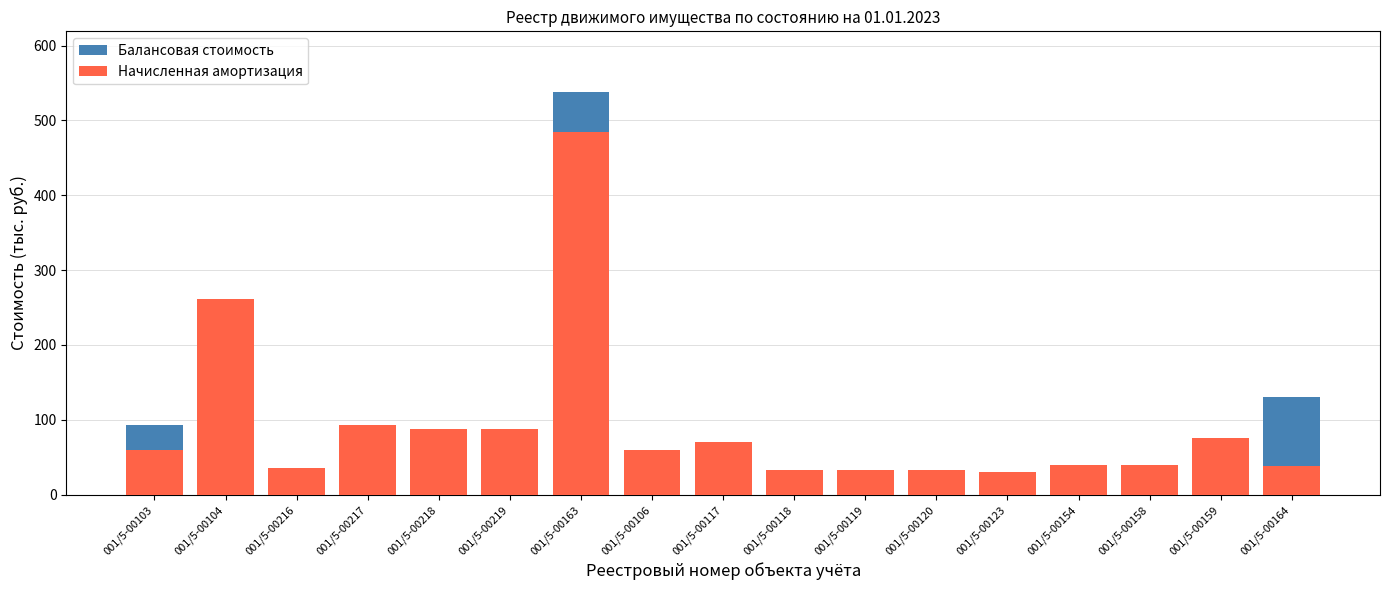

How many data points in Балансовая стоимость are less than 70?

8